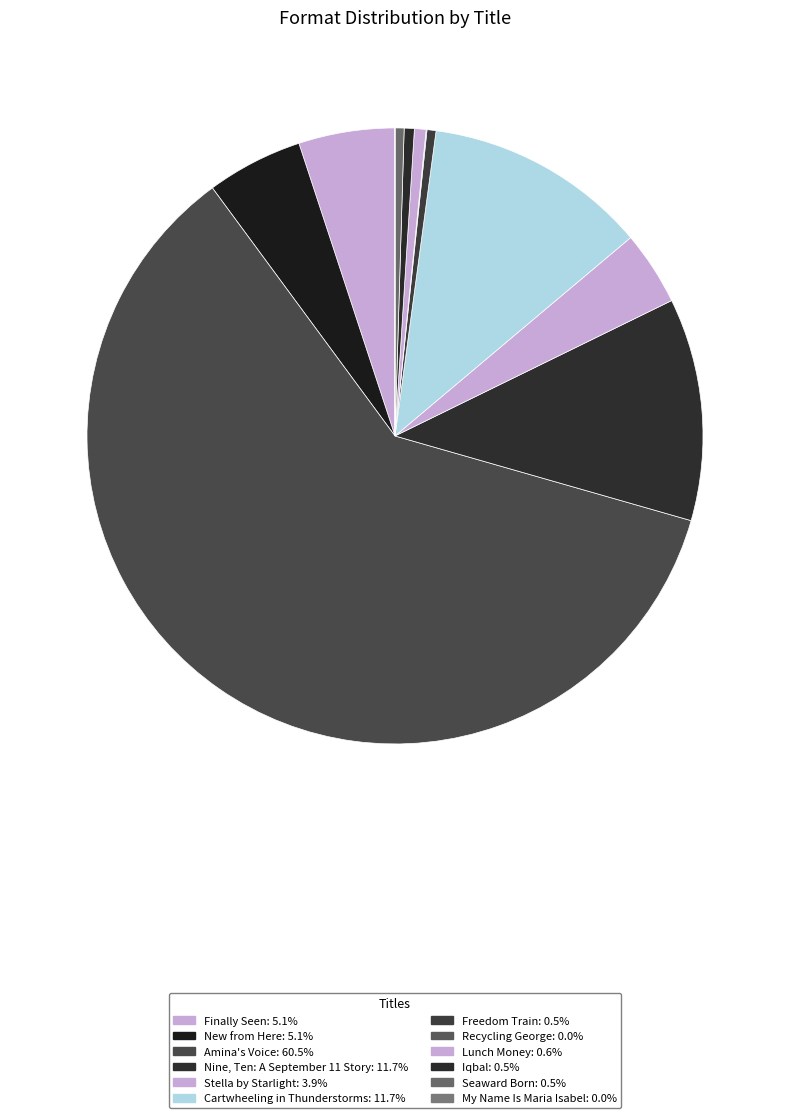

To the nearest percent, what percentage of the pie is Iqbal?

1%